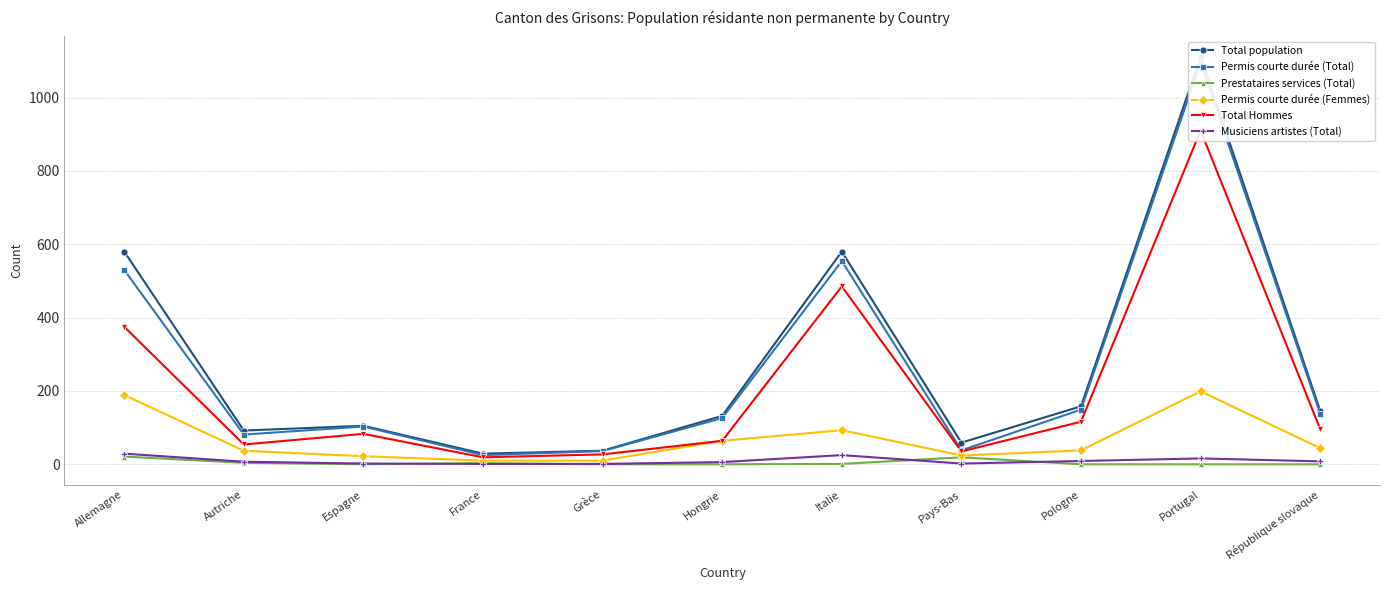

At which category is the sum across all series the highest?

Portugal